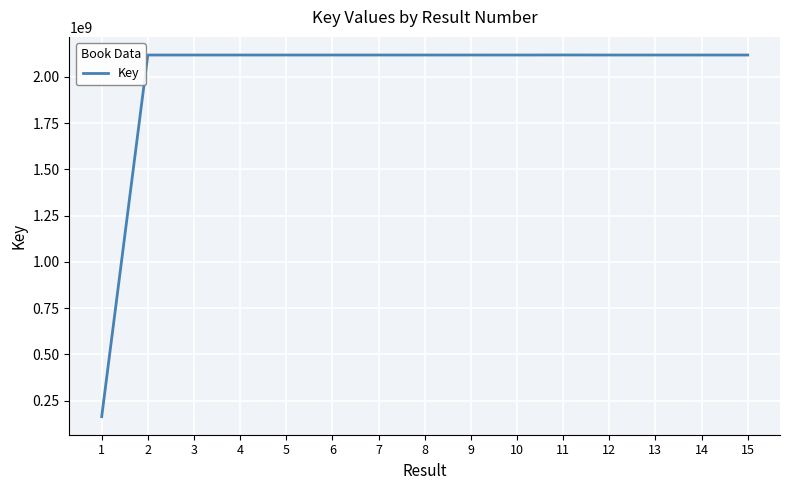

The value at 10 is 2117859996. True or false?

True